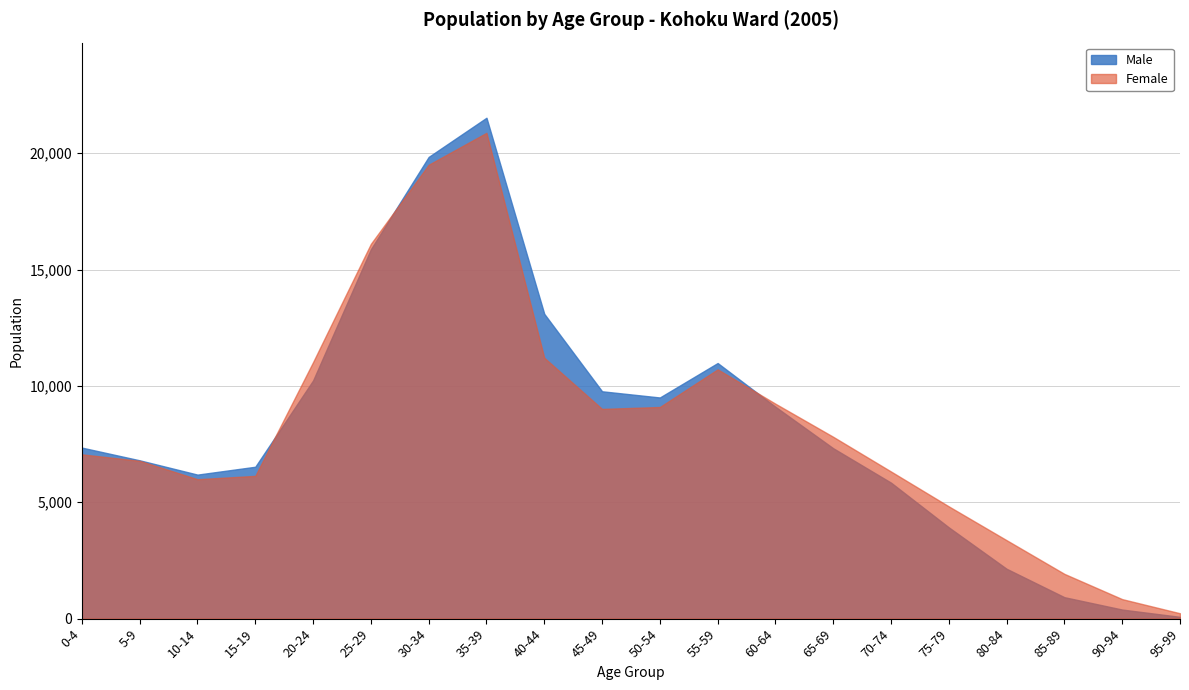

Is it true that Female equals 1610 at 15-19?

False